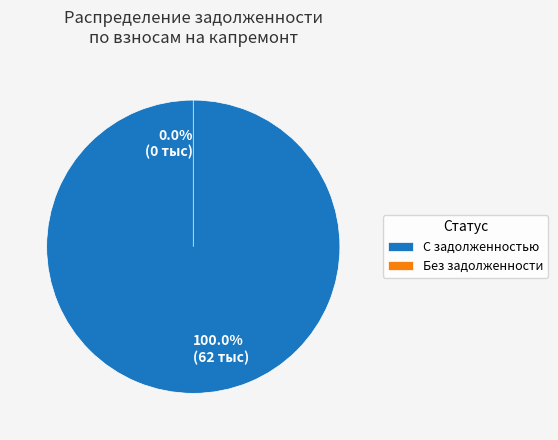

The 19 slice represents 11% of the pie. True or false?

False